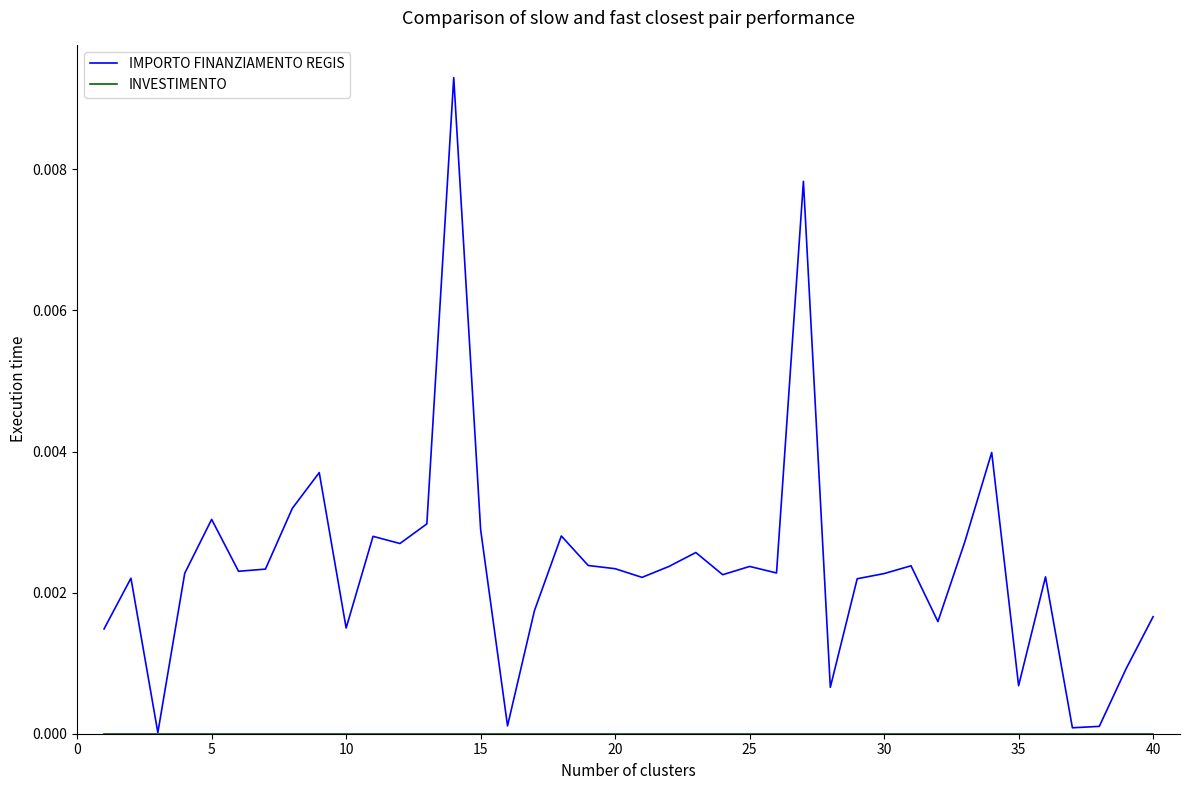

Which series has the largest total across all categories?

IMPORTO FINANZIAMENTO REGIS